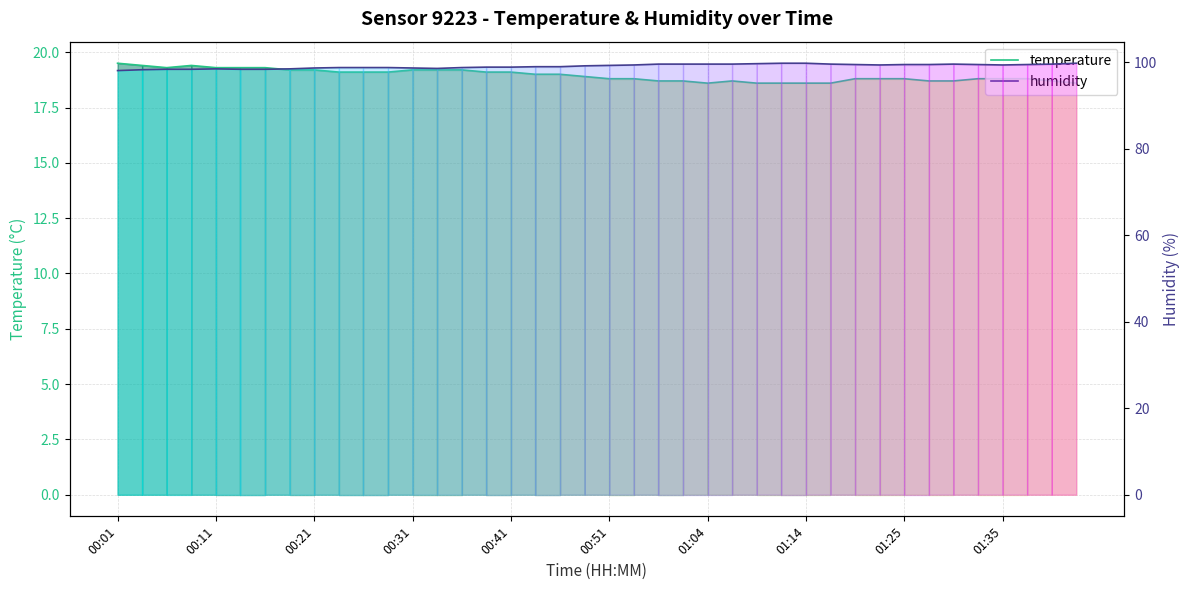

What are all the series names shown in the legend?

temperature, humidity